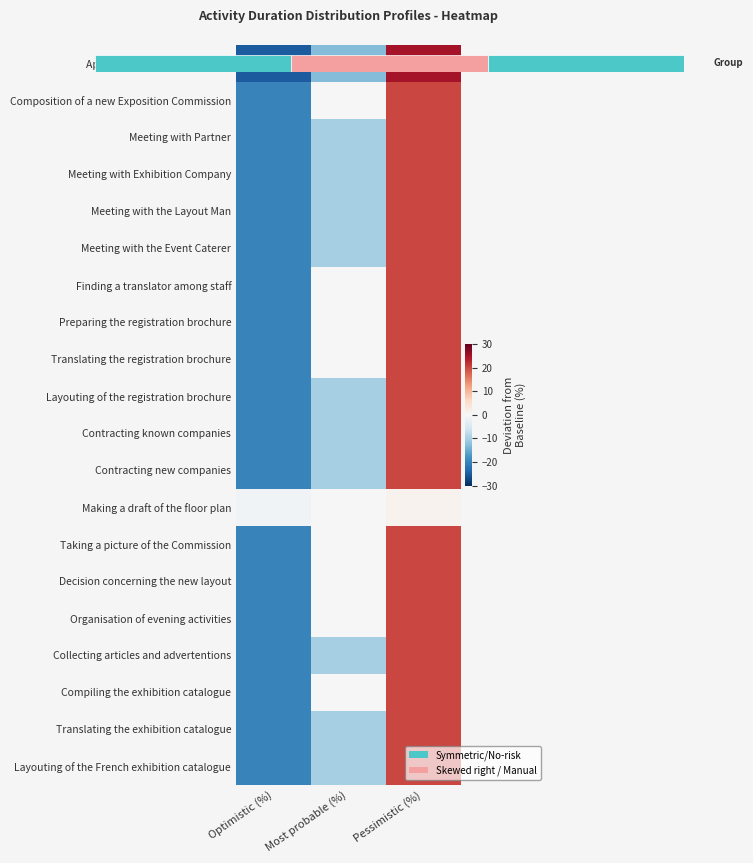

How many negative values does the Making a draft of the floor plan series have?

1